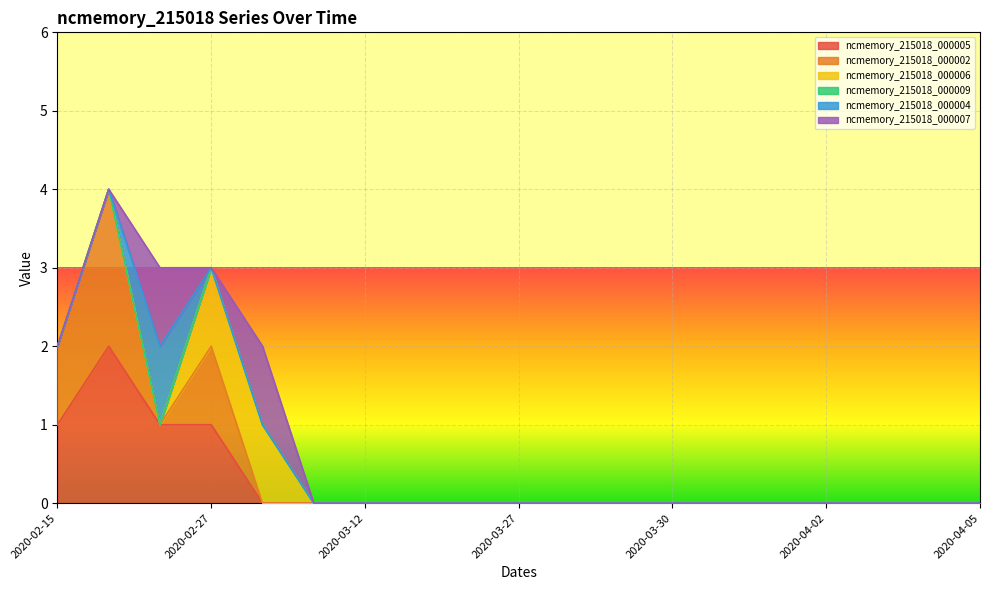

In ncmemory_215018_000002, how many points are lower than both neighbors (excluding endpoints)?

1